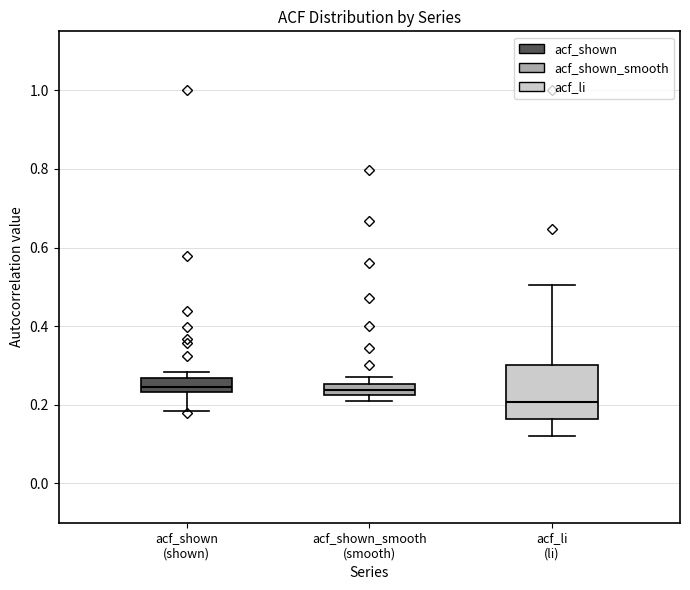

Where is the lower edge of the box for acf_li (li) on the y-axis? The values are not printed on the chart, so give them approximately, as read against the axis.

0.16